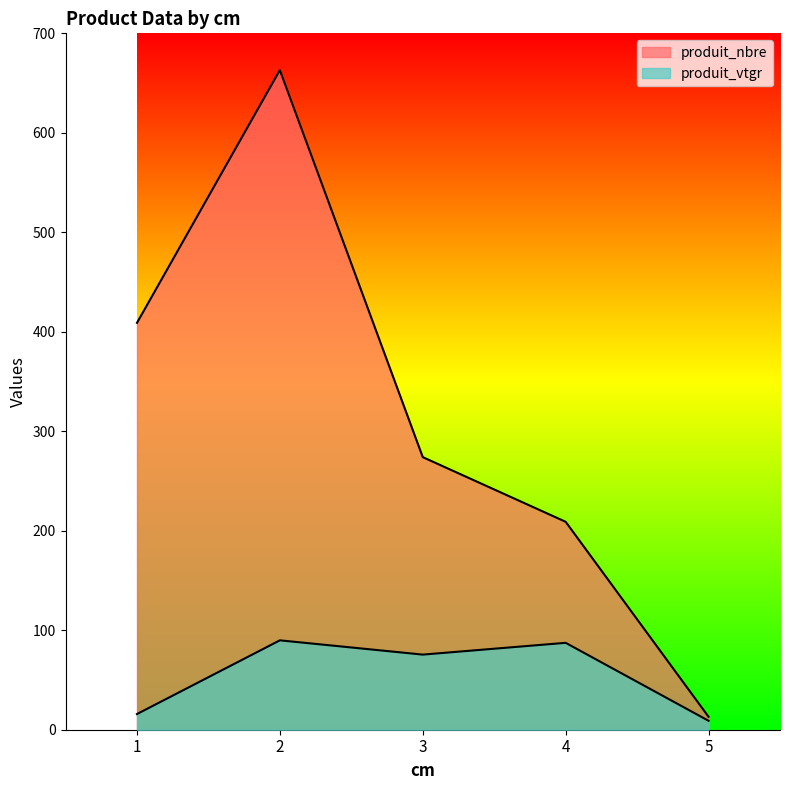

What is the sum of all produit_nbre values?

1568.0